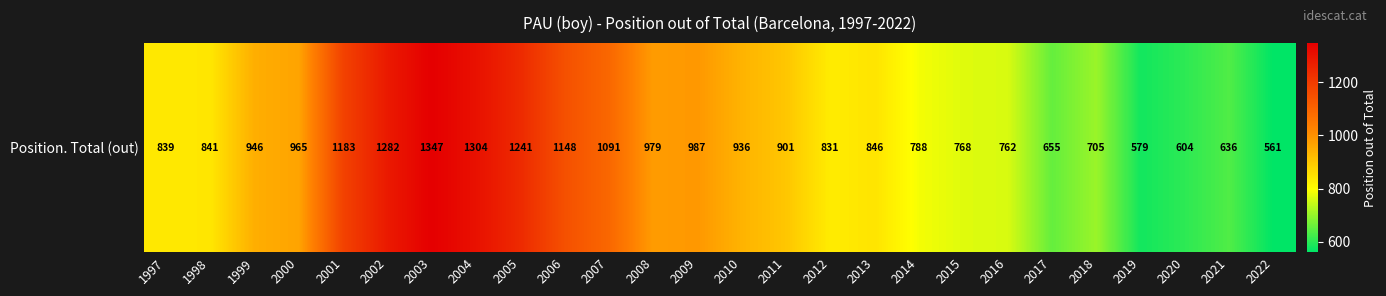

List the labels in order of value, smallest first.

2022, 2019, 2020, 2021, 2017, 2018, 2016, 2015, 2014, 2012, 1997, 1998, 2013, 2011, 2010, 1999, 2000, 2008, 2009, 2007, 2006, 2001, 2005, 2002, 2004, 2003